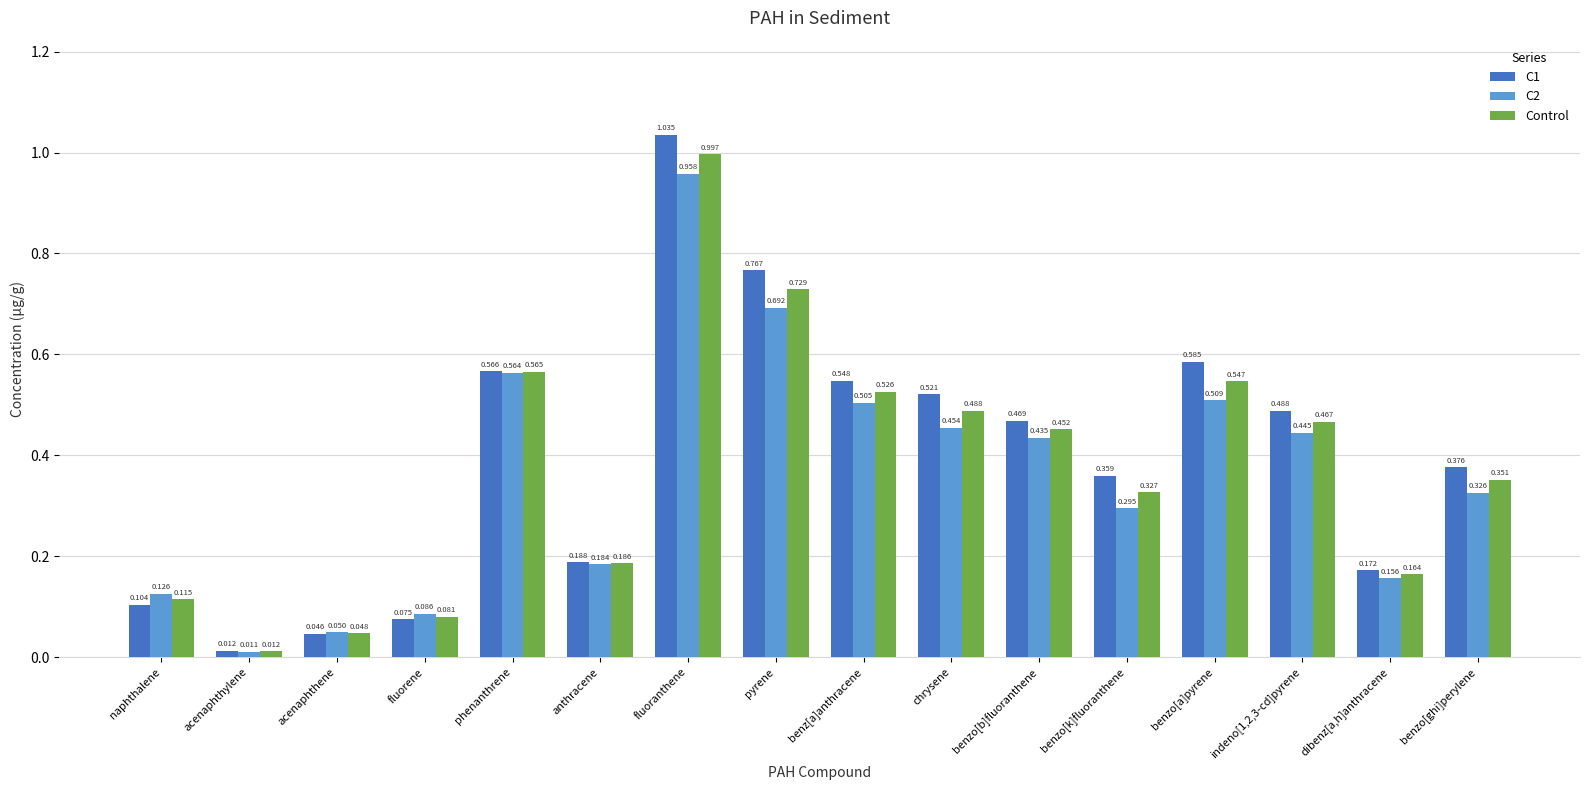

Is the value of Control at naphthalene greater than the value of C2 at benzo[b]fluoranthene?

No